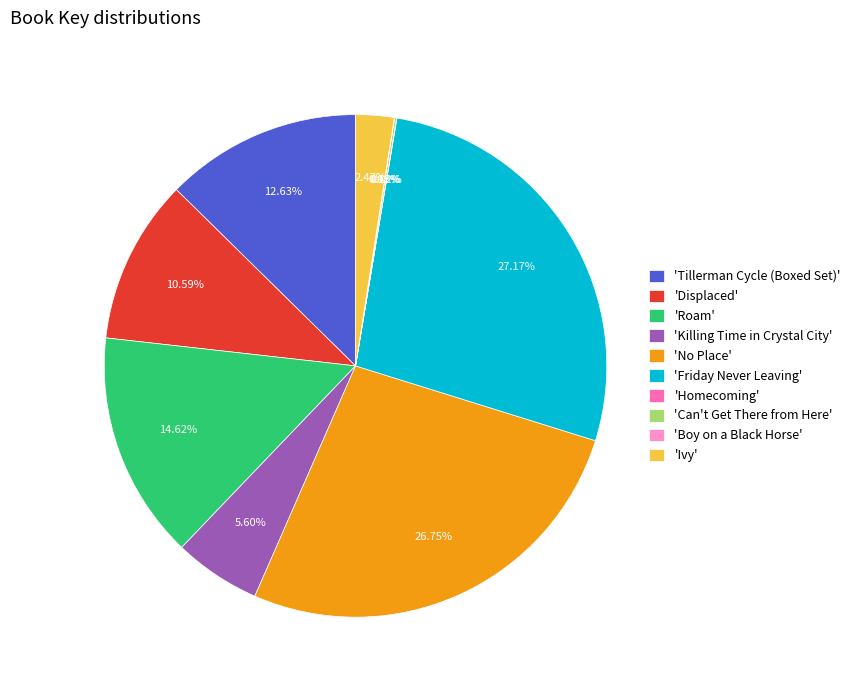

Between 'No Place' and 'Roam', which is larger?

'No Place'